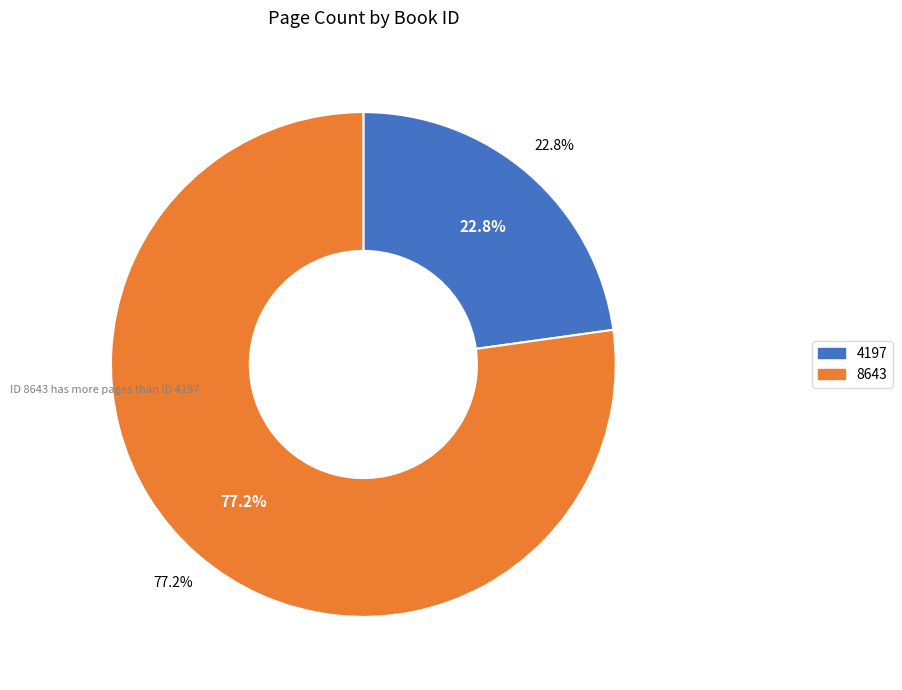

Does any single category account for the majority?

Yes